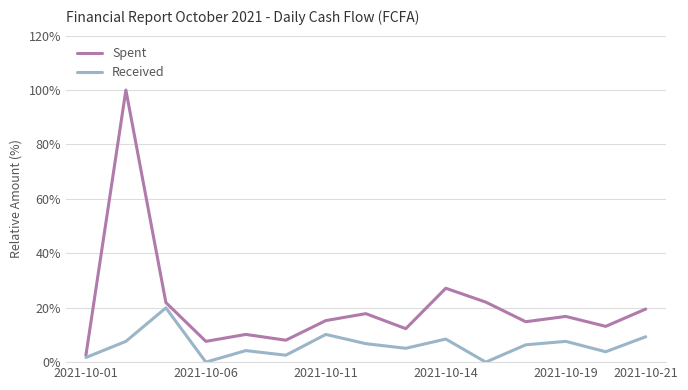

Which series has the largest total across all categories?

Spent